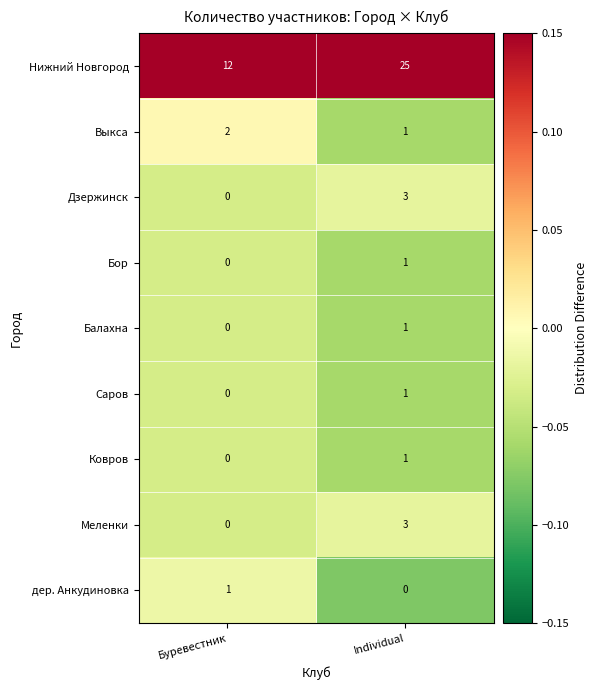

Reading right to left, transcribe all the data shown in this chart.

Нижний Новгород: Individual=25	Буревестник=12
Выкса: Individual=1	Буревестник=2
Дзержинск: Individual=3	Буревестник=0
Бор: Individual=1	Буревестник=0
Балахна: Individual=1	Буревестник=0
Саров: Individual=1	Буревестник=0
Ковров: Individual=1	Буревестник=0
Меленки: Individual=3	Буревестник=0
дер. Анкудиновка: Individual=0	Буревестник=1